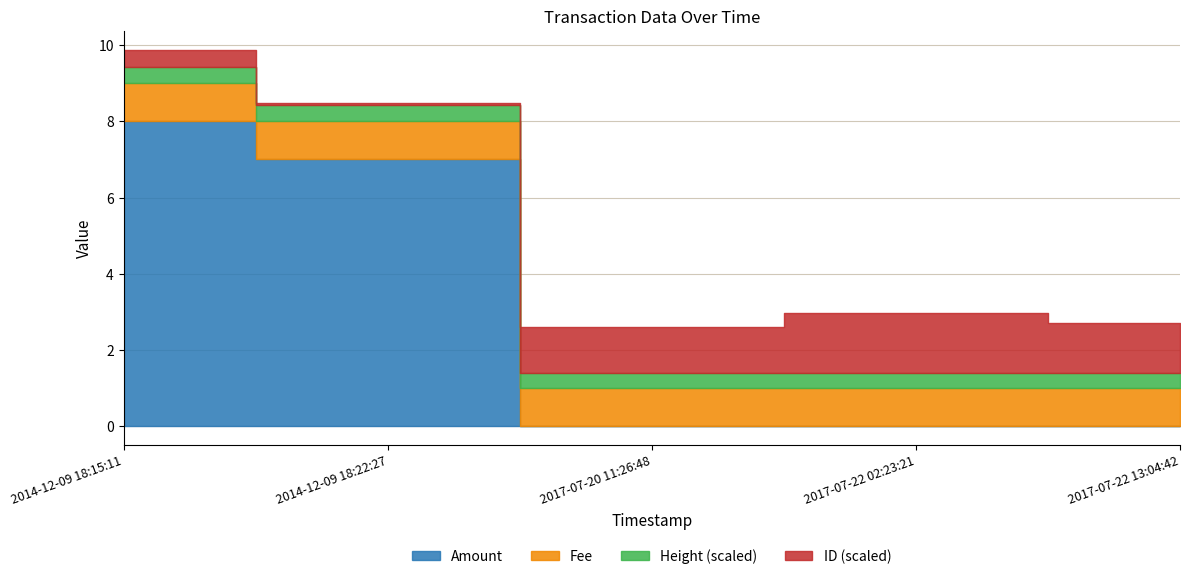

Which series has the largest total across all categories?

Amount